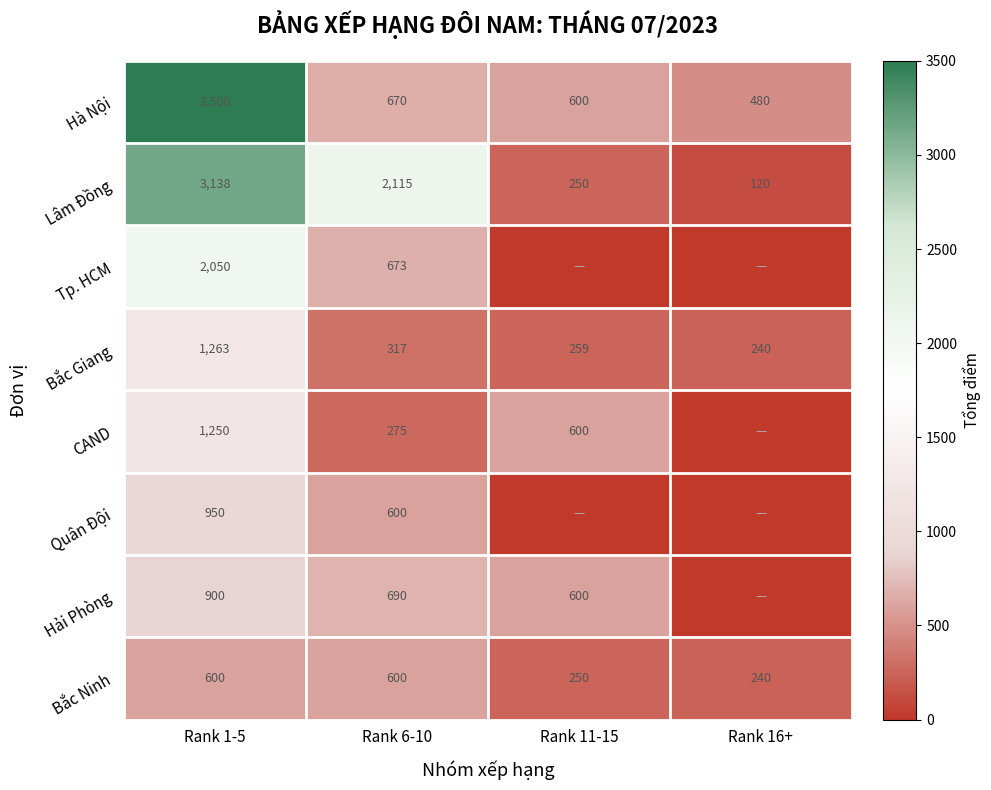

Which category has the lowest value in the Lâm Đồng series?

Rank 16+